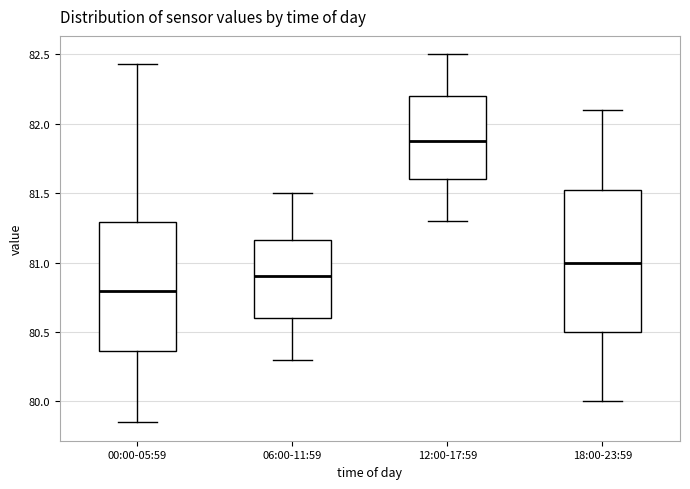

Which box's median line is the highest?

12:00-17:59